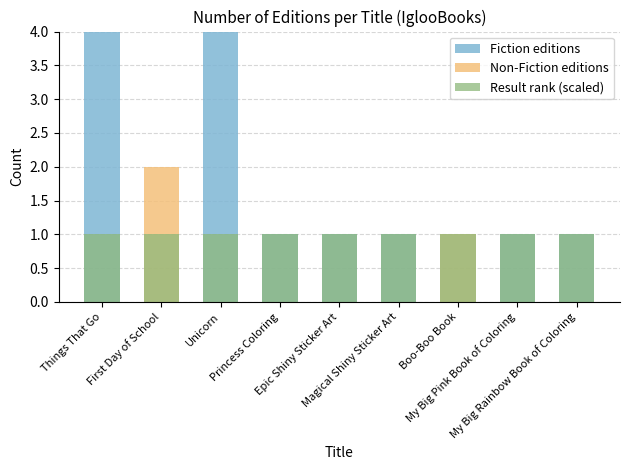

What position from the left is Magical Shiny Sticker Art?

6